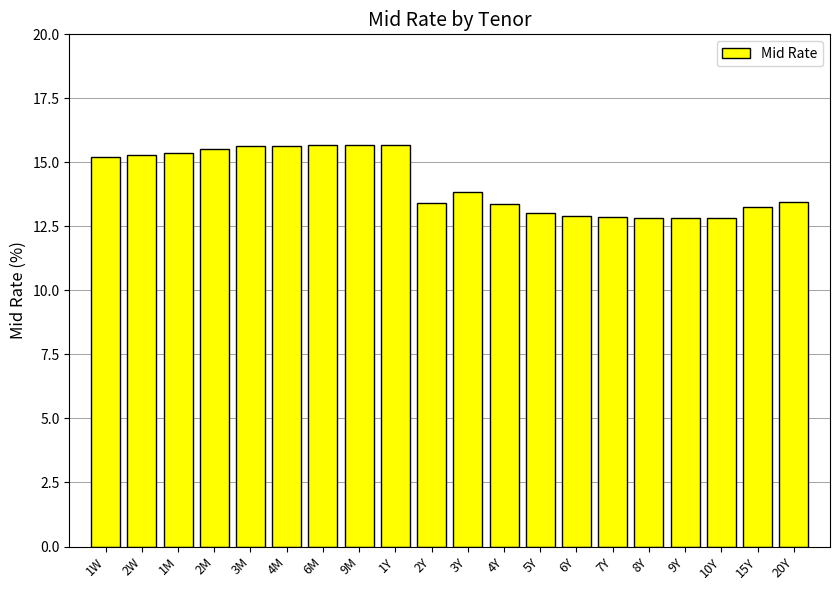

What is the greatest value displayed?

15.7